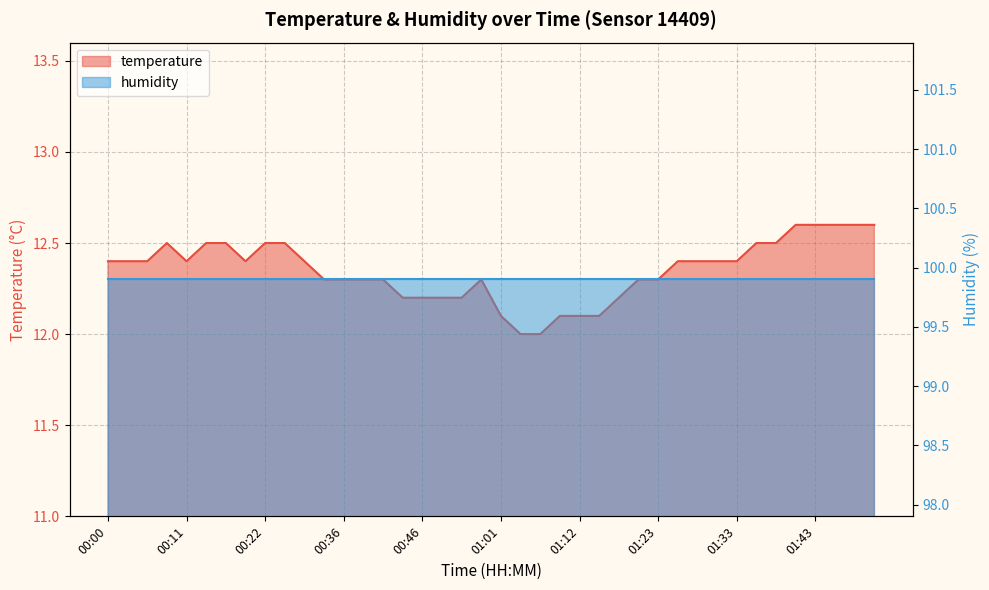

Between 00:08 and 00:46, which is larger?

00:08